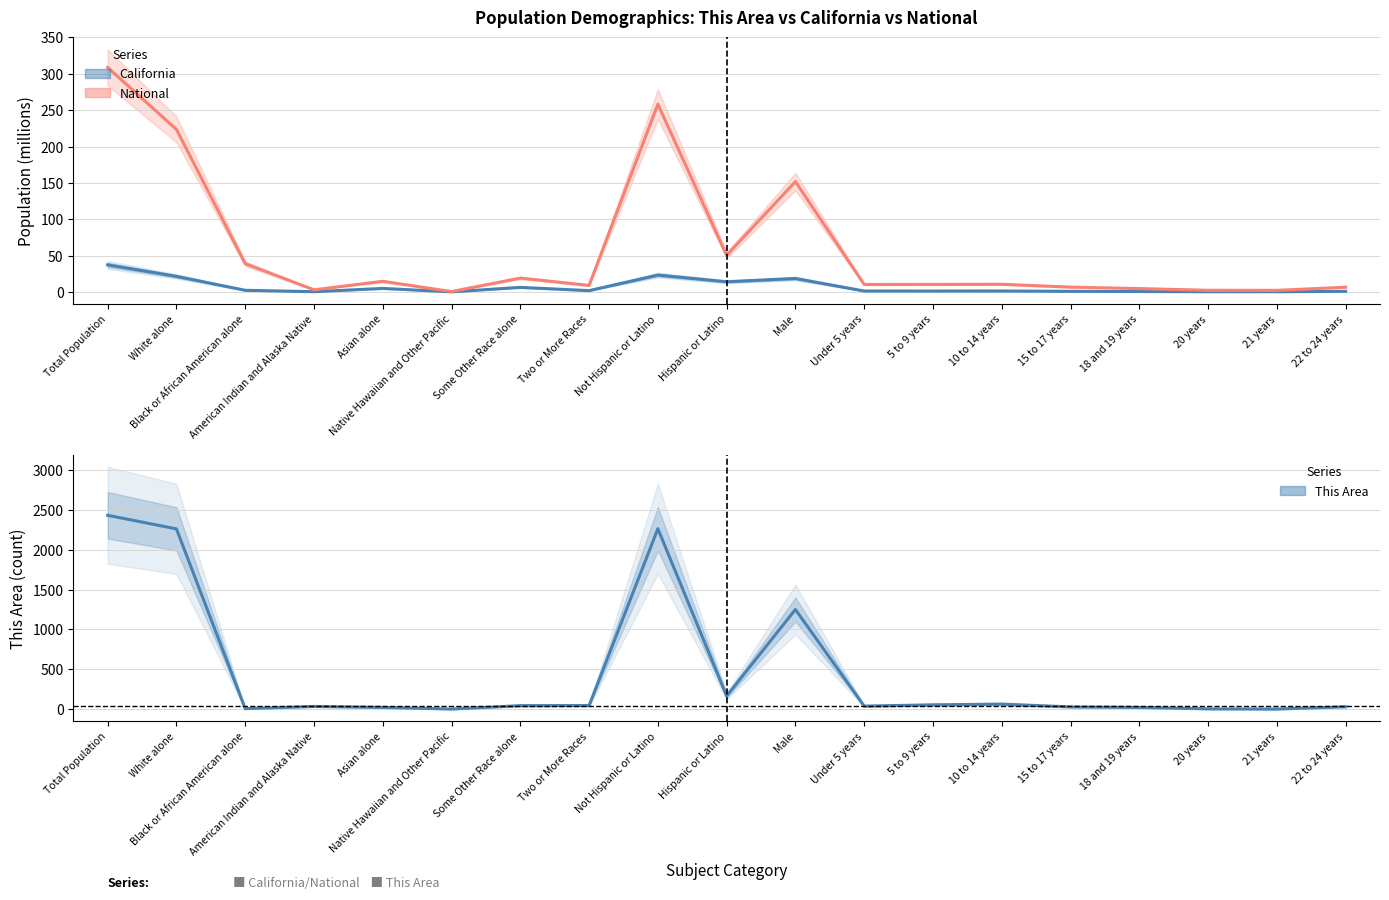

What is the difference between the maximum and minimum values in the This Area series?

2425.0